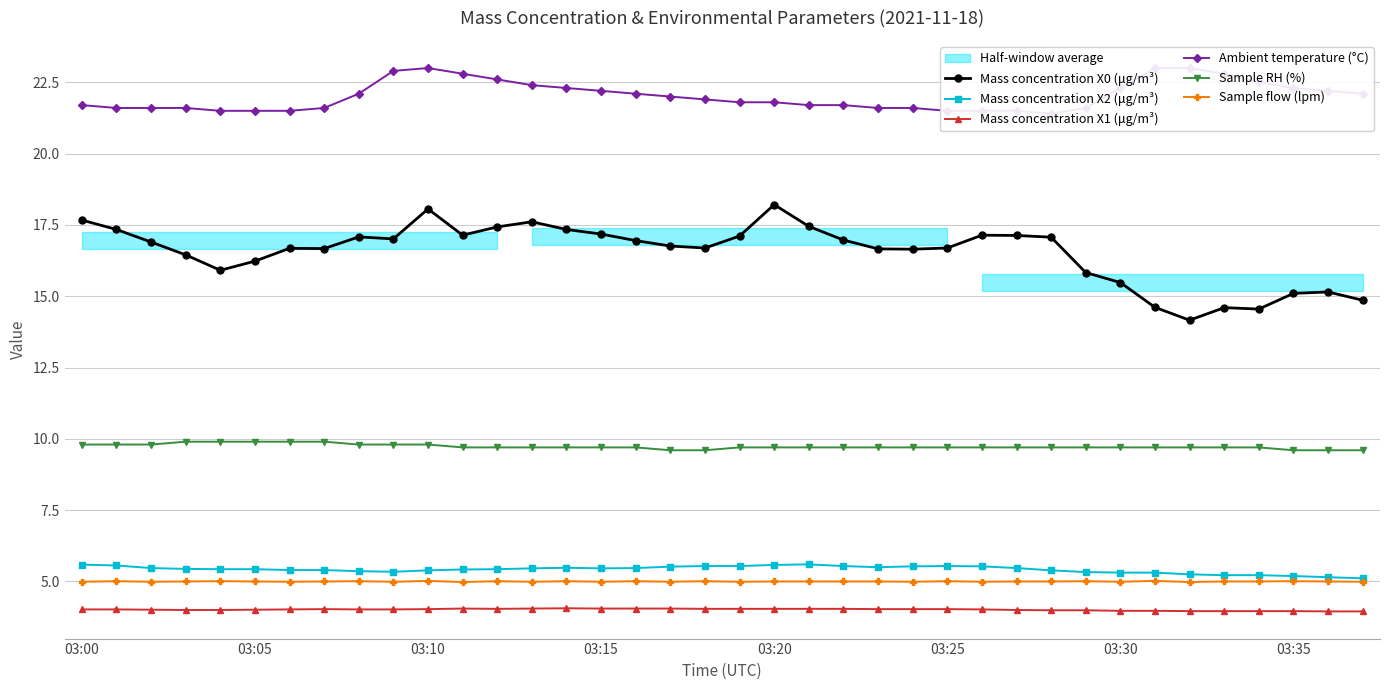

What value does the Sample flow (lpm) series have at 12?

5.0